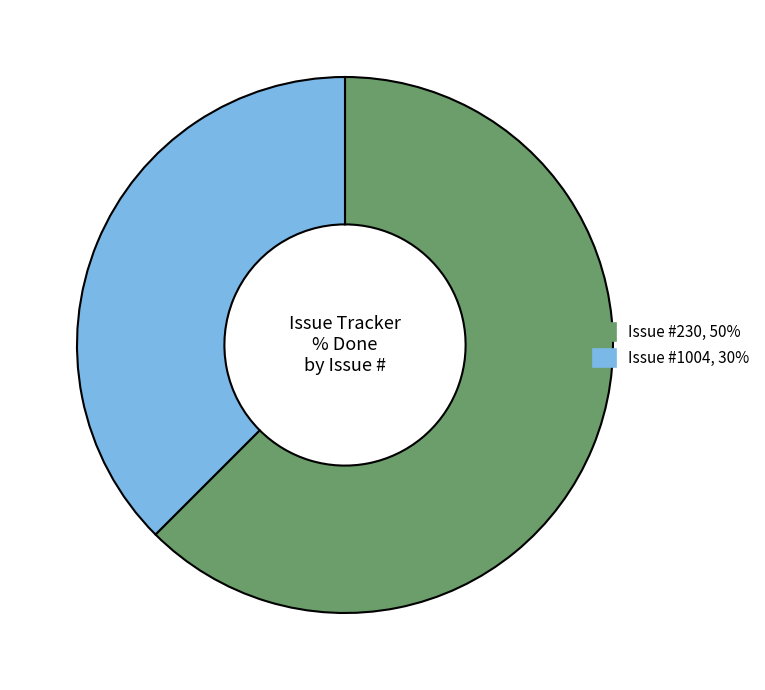

Is there any slice that represents more than half of the pie?

Yes